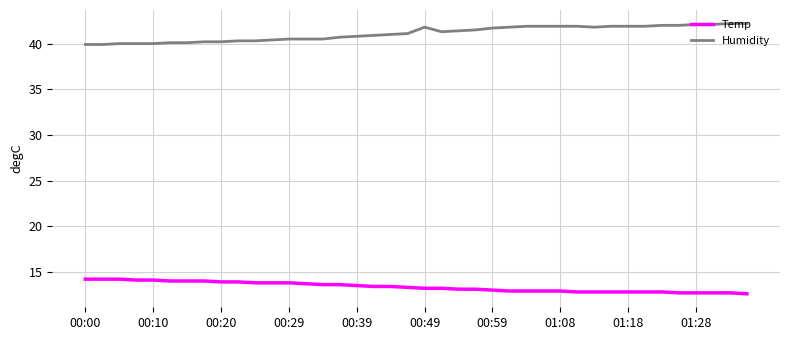

True or false: Temp and Humidity intersect in this chart.

False